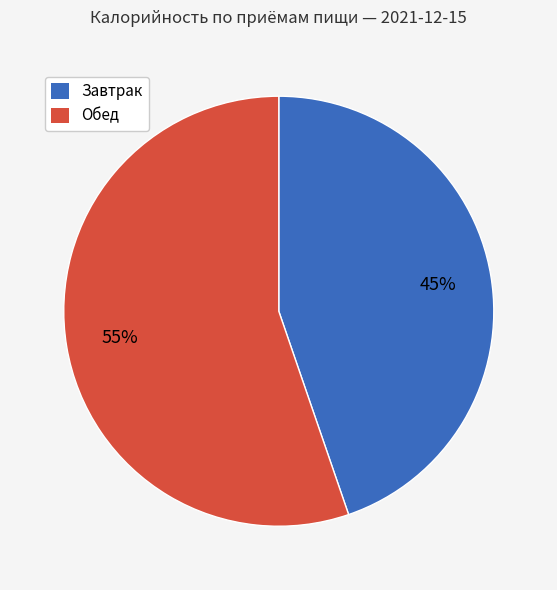

How many segments does this pie chart have?

2